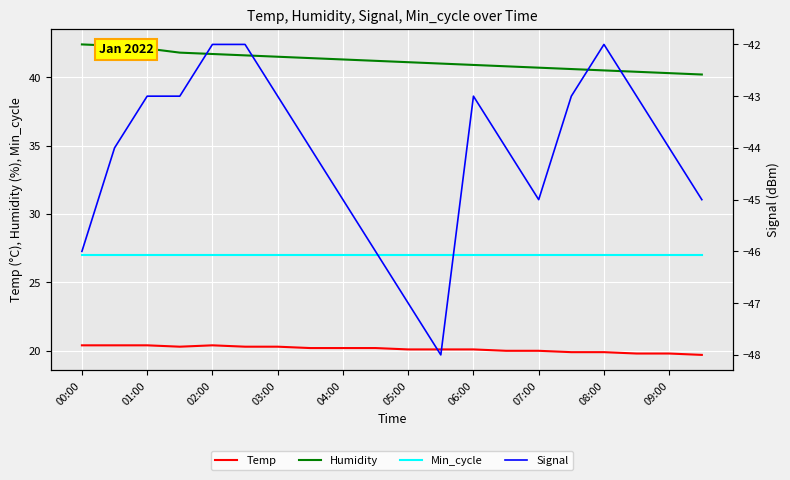

True or false: Signal and Temp intersect in this chart.

False